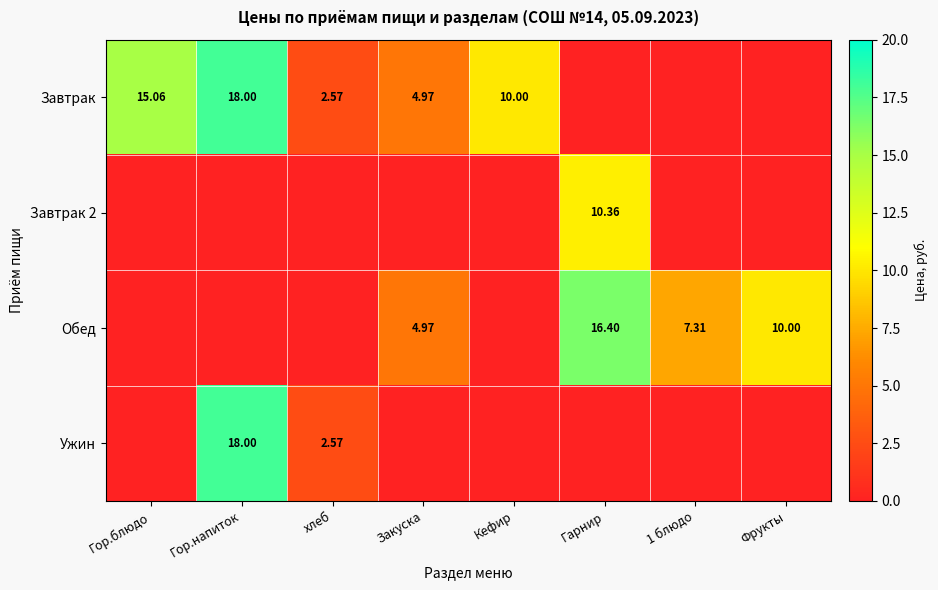

What is the spread (max minus min) of values at Кефир?

10.0